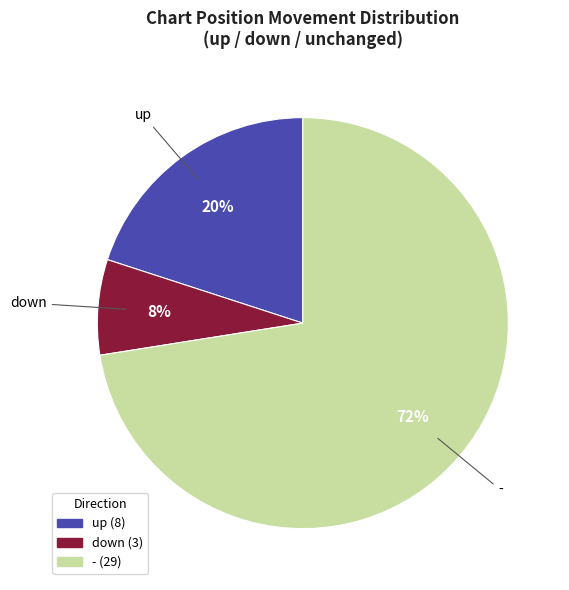

What is the smallest slice in the pie chart?

down